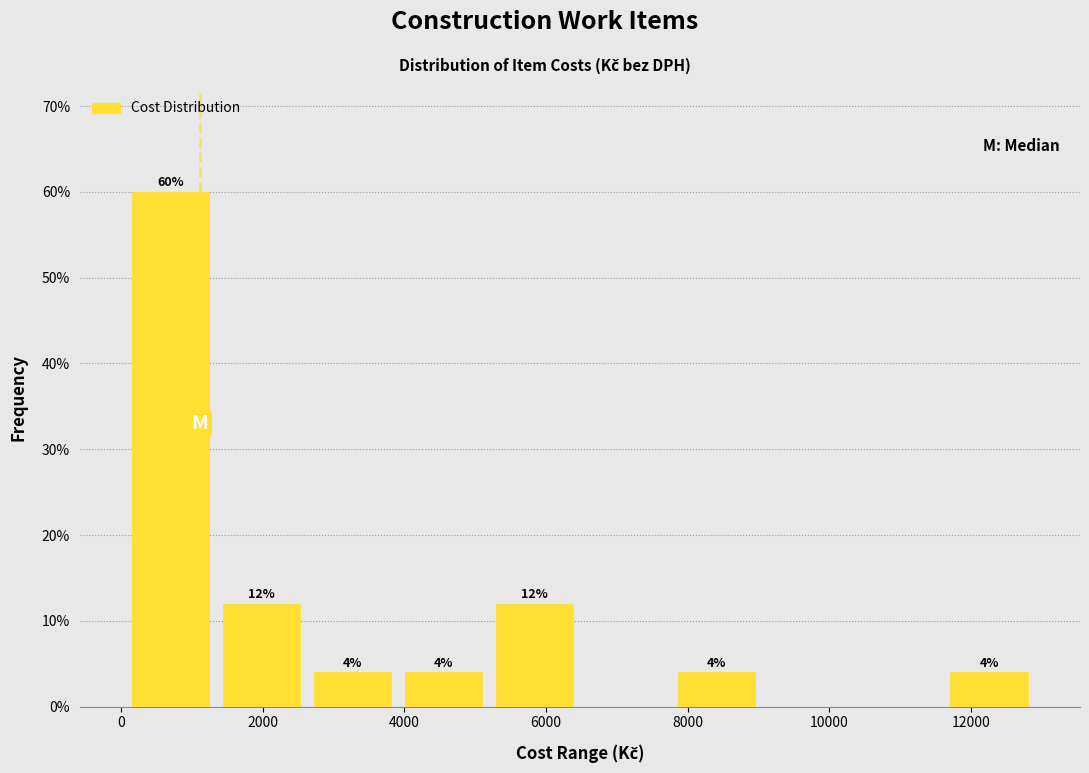

Which range on the x-axis has the tallest bar?

0 to 1400